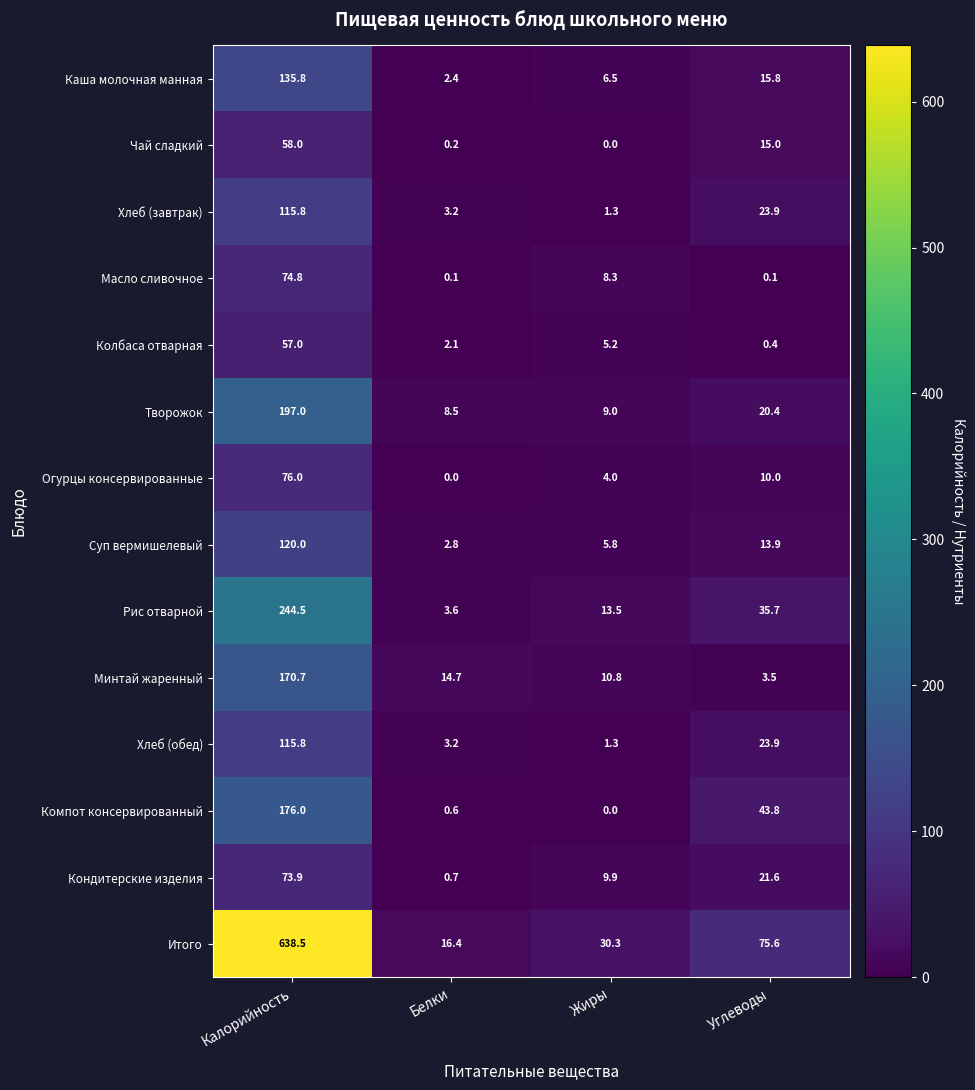

Is the value of Кондитерские изделия at Калорийность greater than the value of Колбаса отварная at Белки?

Yes